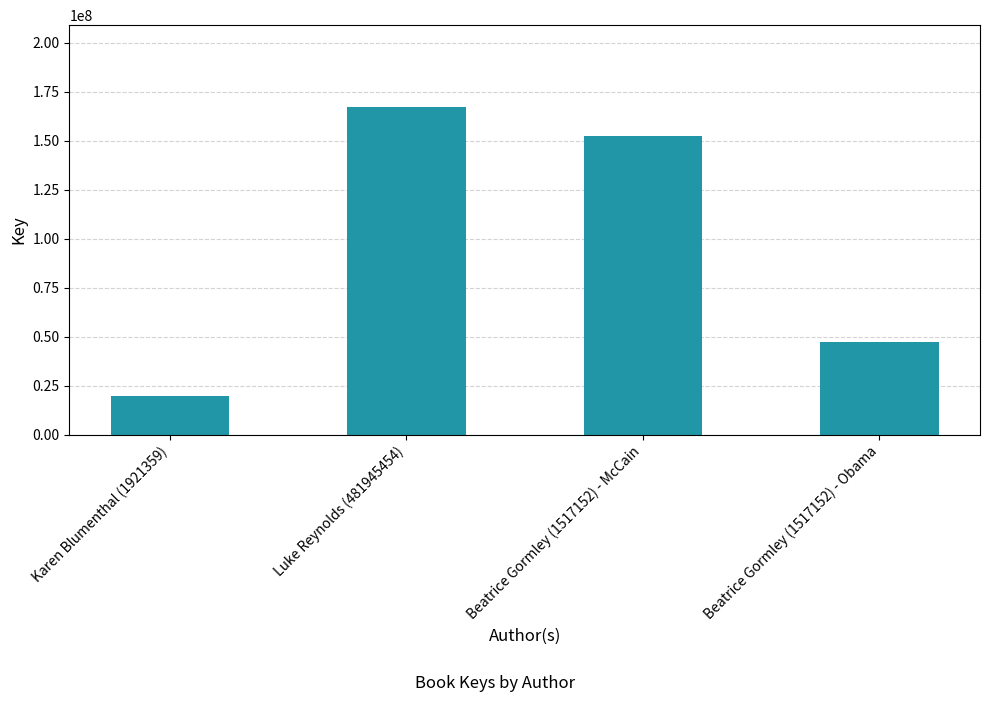

The value at Beatrice Gormley (1517152) - Obama is 63759028. True or false?

False